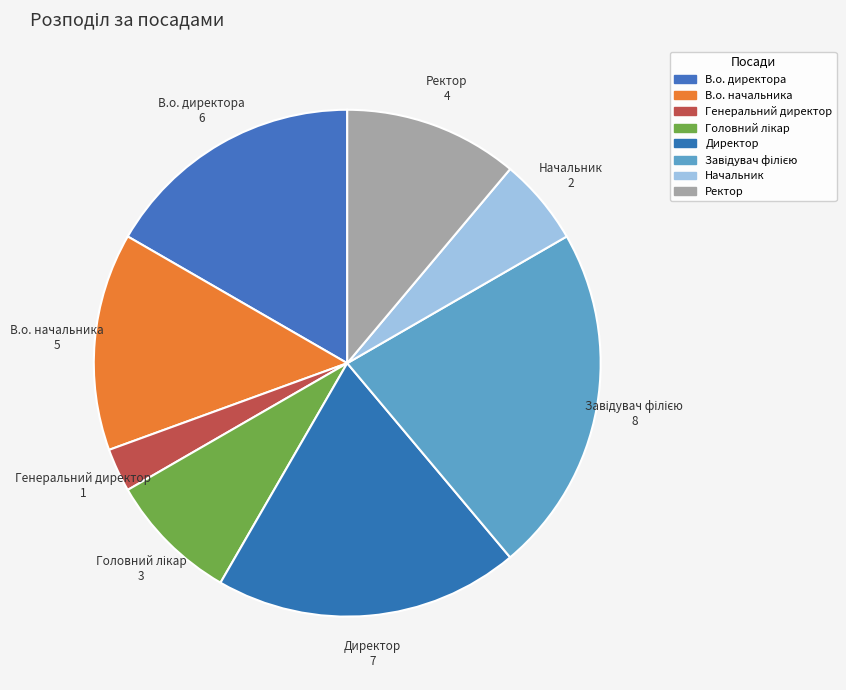

How many slices are in this pie chart?

8